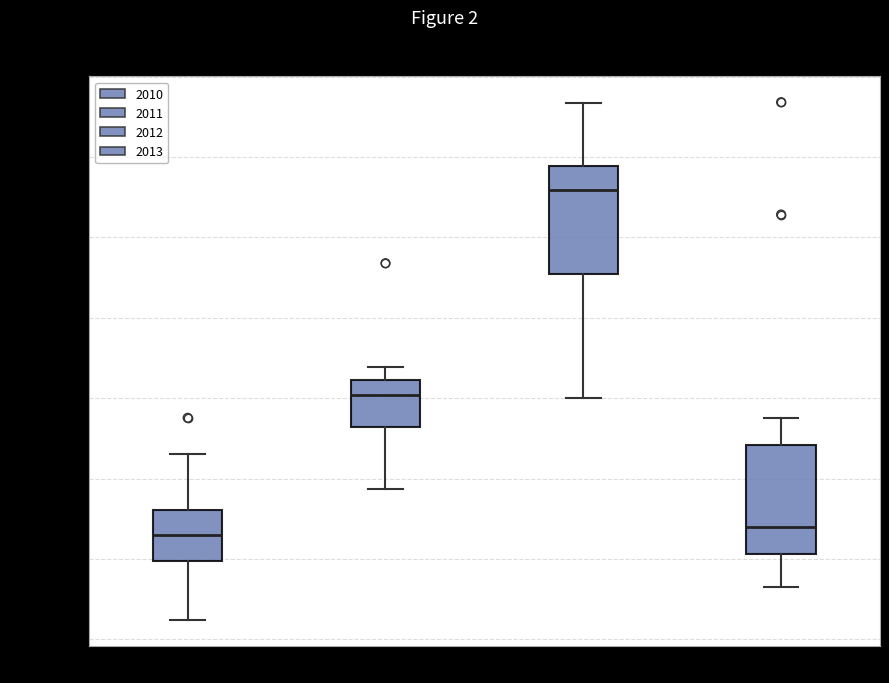

Where does the lower whisker of the box at x = 2012 end on the y-axis? The values are not printed on the chart, so give them approximately, as read against the axis.

180000